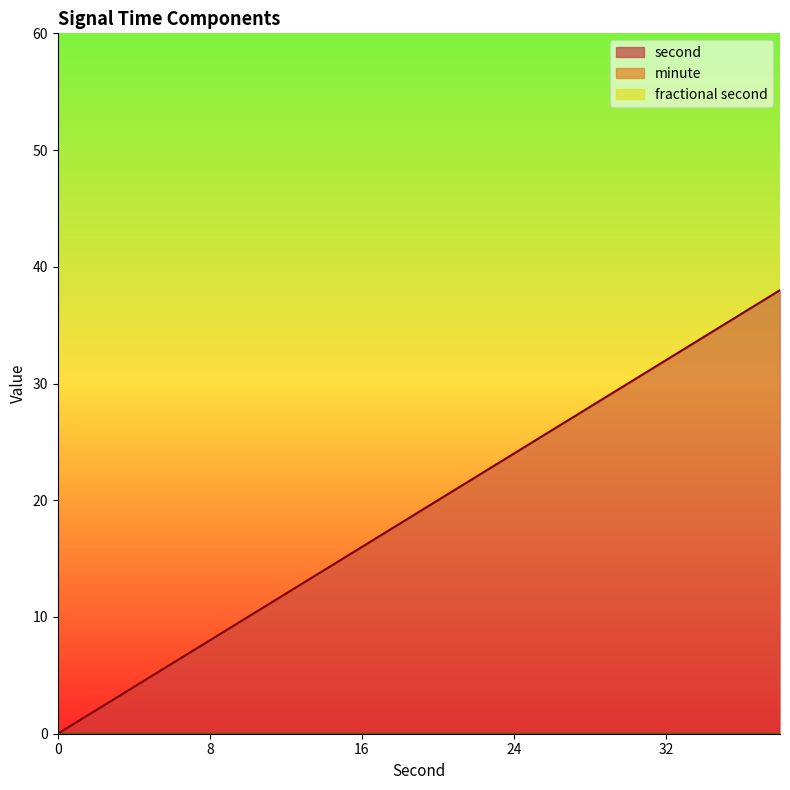

Is it true that second equals 22 at 32?

False